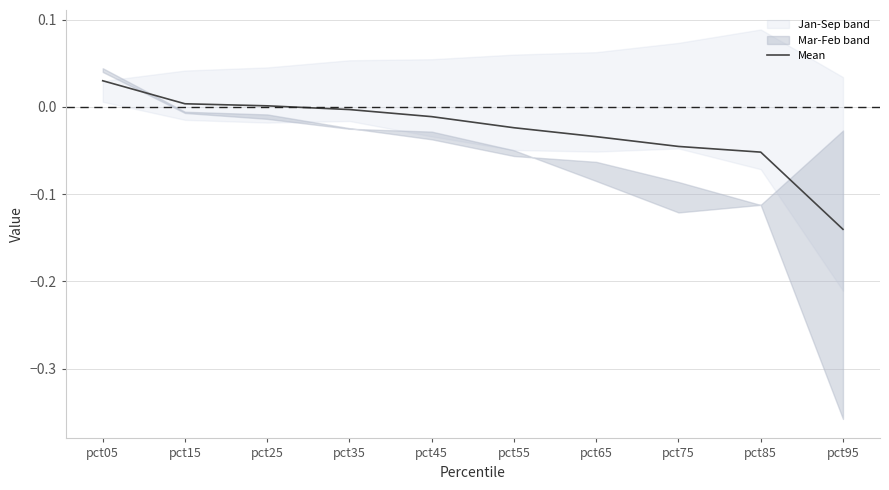

Which label corresponds to the largest value in the chart?

pct05